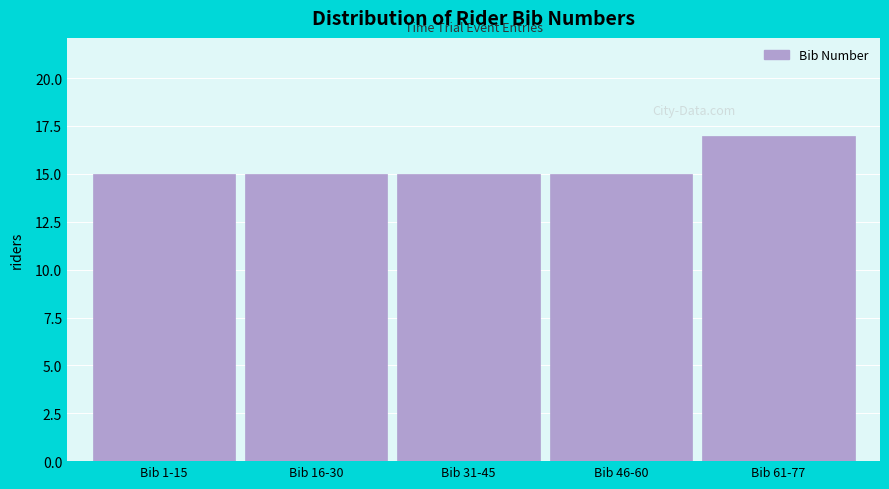

Reading right to left, transcribe all the data shown in this chart.

17	15	15	15	15